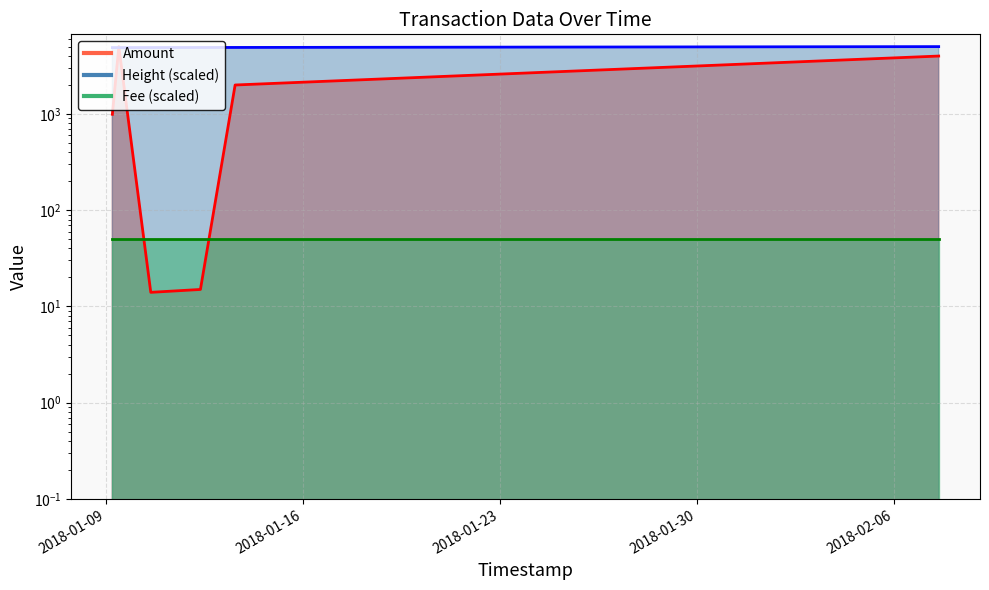

What position from the left is 2018-01-13 14:21:56?

5